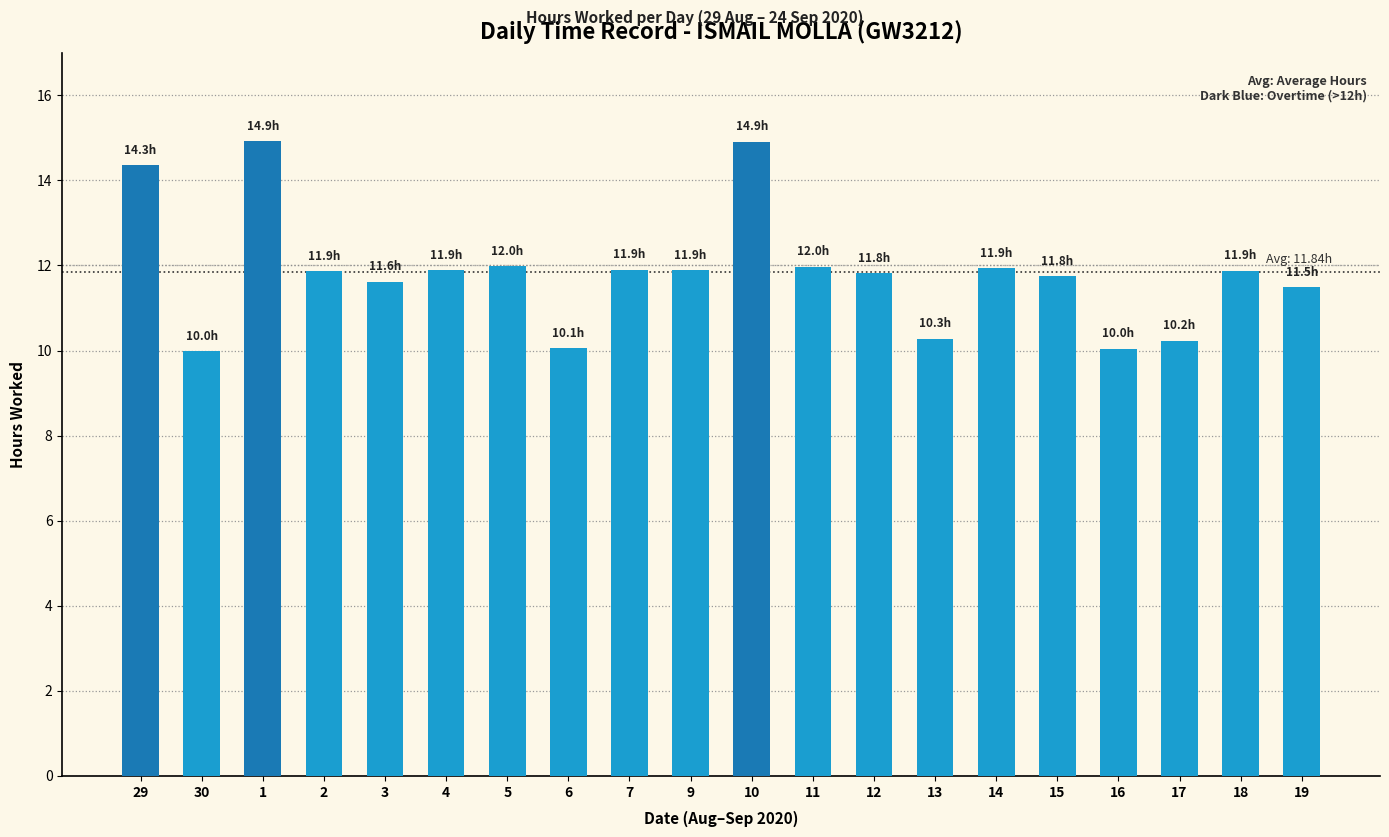

What is the label of the 6th bar from the right?

14